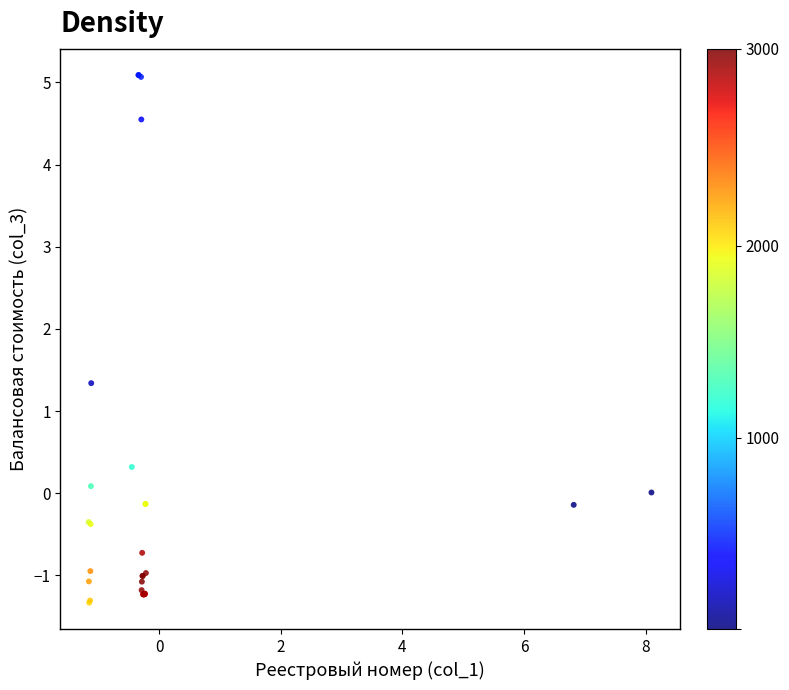

What Y value in the scatter plot is closest to 1?

1.3